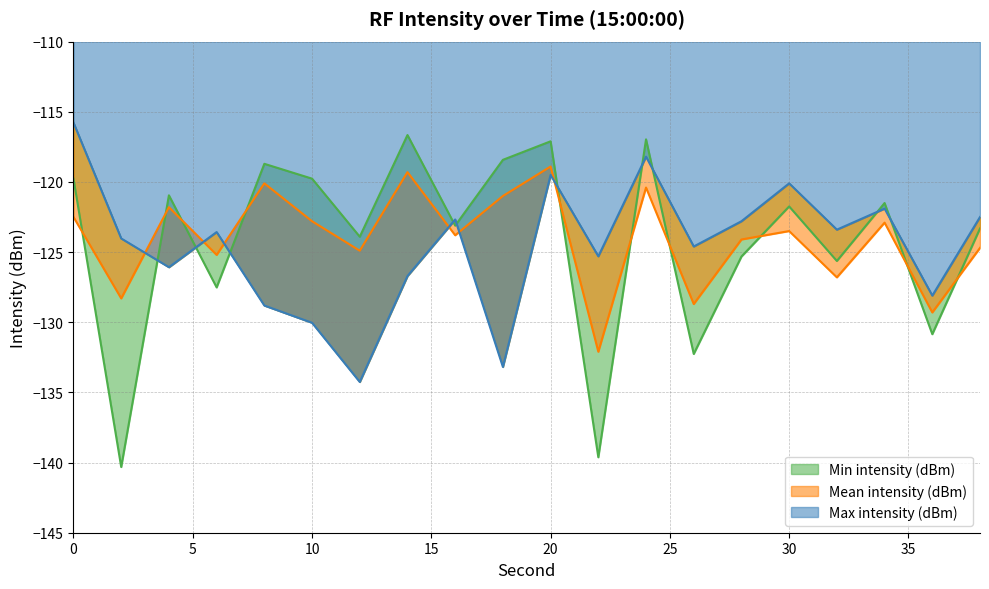

What are all the series names shown in the legend?

Min intensity (dBm), Mean intensity (dBm), Max intensity (dBm)